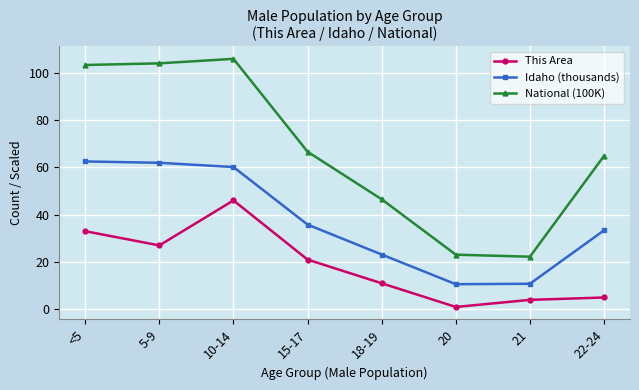

True or false: This Area and National (100K) intersect in this chart.

False